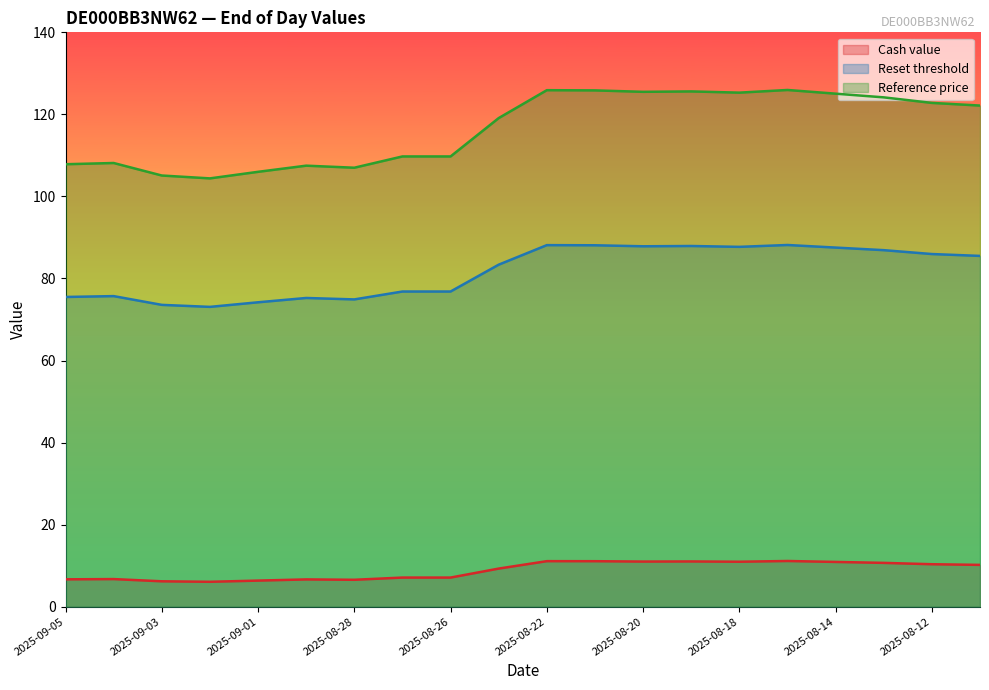

What is the difference between the second highest and second lowest values in the Reset threshold series?

14.6